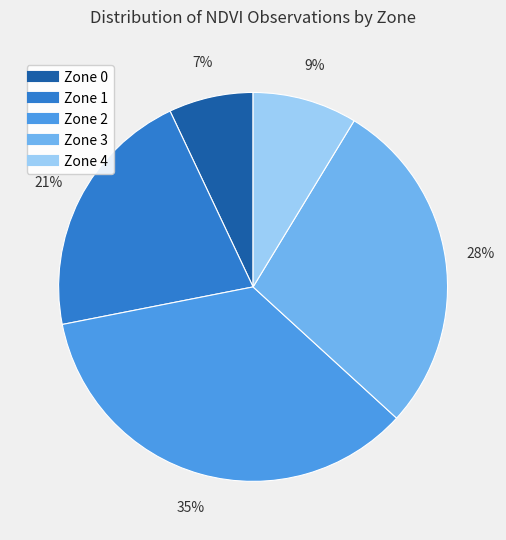

To the nearest percent, what is the average slice percentage?

20%